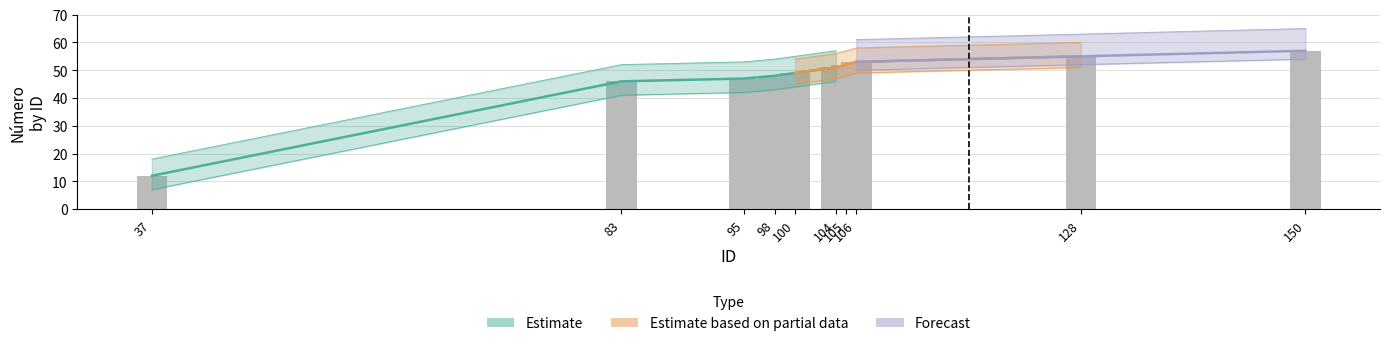

What is the ratio of the value at 95 to the value at 37?

3.9